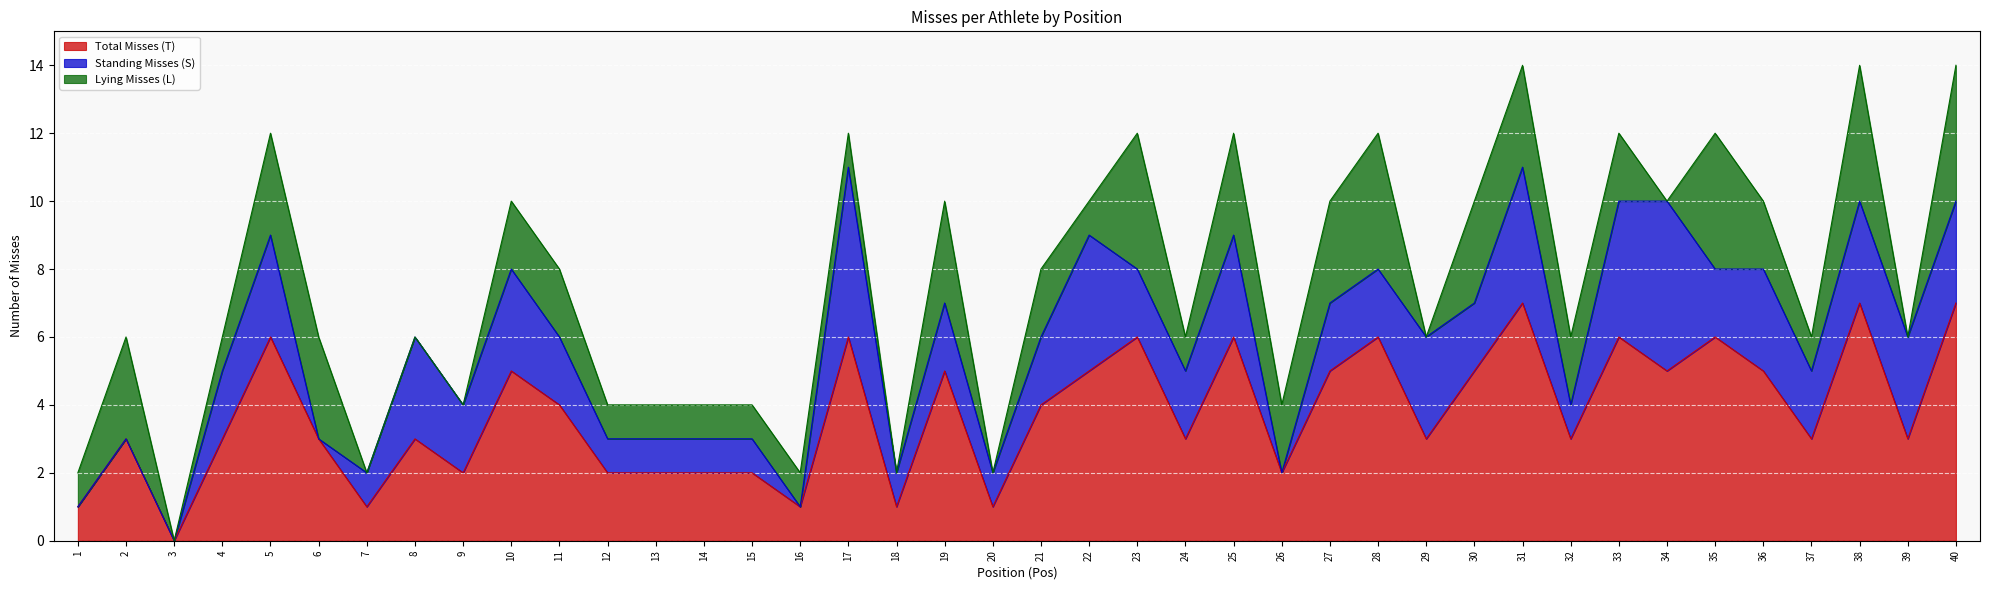

Read the Total Misses (T) value at 30.

5